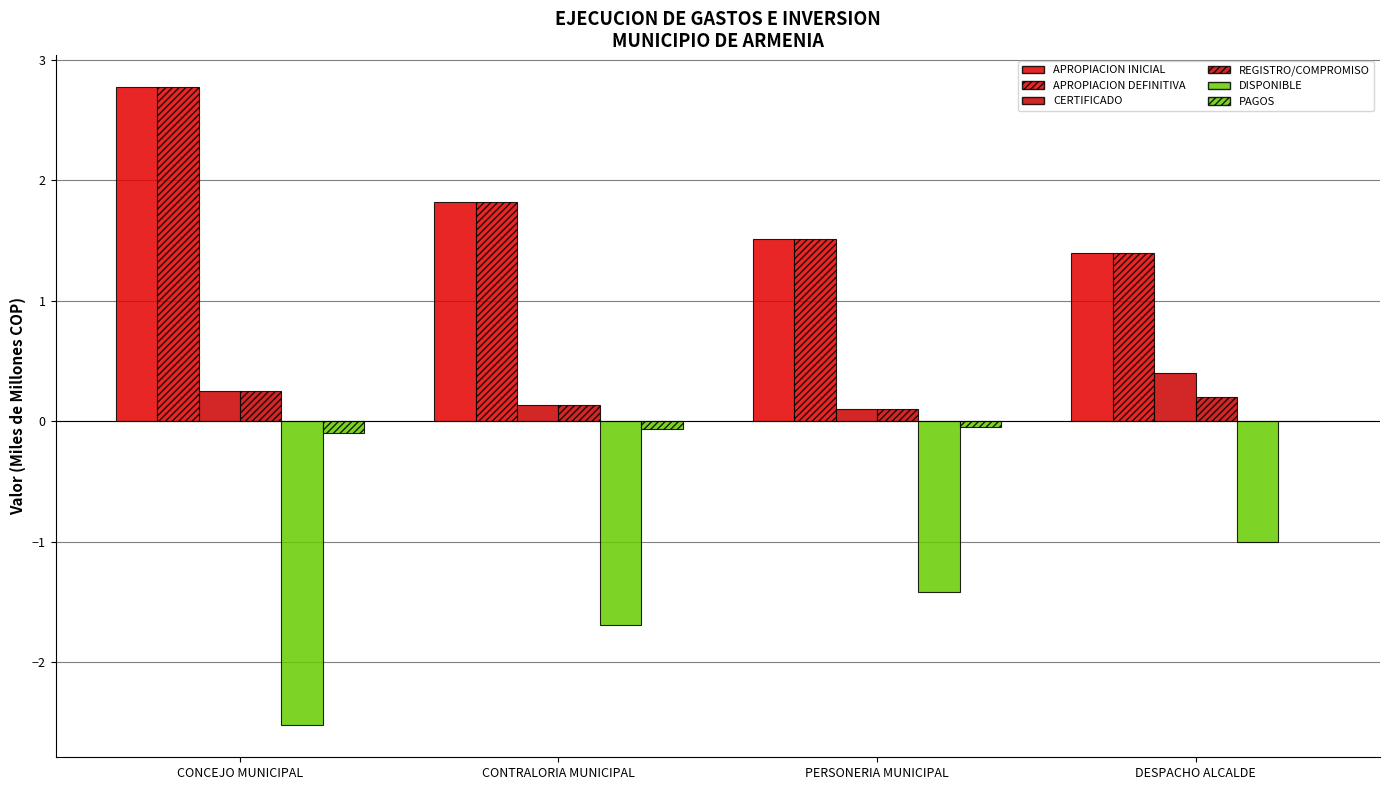

What is the smallest value displayed?

-2.5